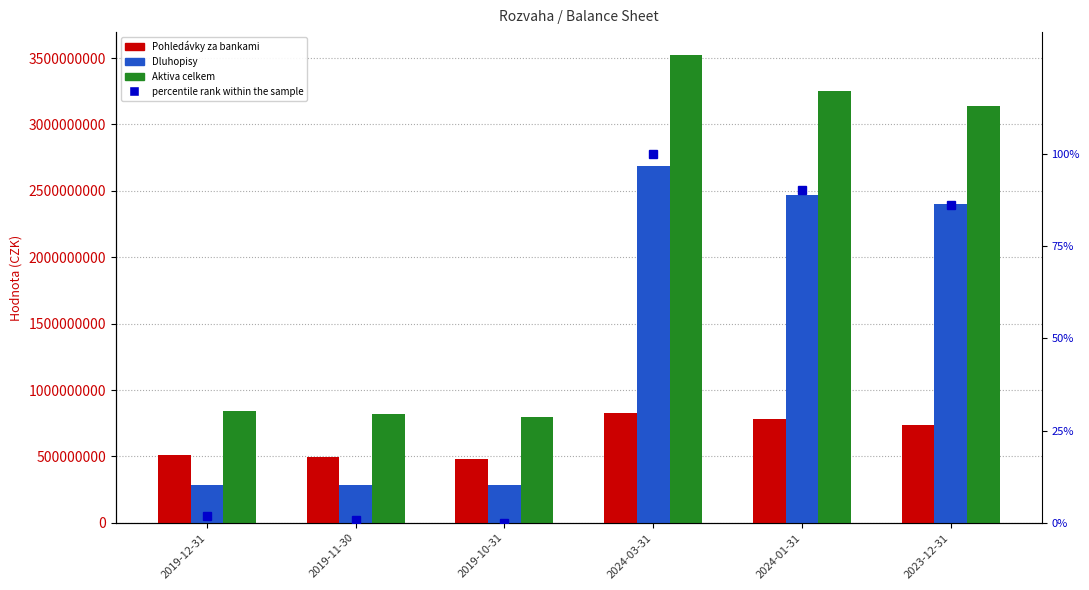

Reading left to right, extract all data points from this chart.

Pohledávky za bankami: 508648572.7	497801426.1	478106247.4	828624225.6	782856623.4	737490816.6
Dluhopisy: 285581425.0	286887270.2	286731094.6	2690704067.8	2469234966.7	2402474585.3
Aktiva celkem: 842457139.9	816145920.8	795482888.0	3519391299.0	3252143455.1	3140054364.8
percentile rank within the sample: 1.7	0.8	0.0	100.0	90.2	86.1